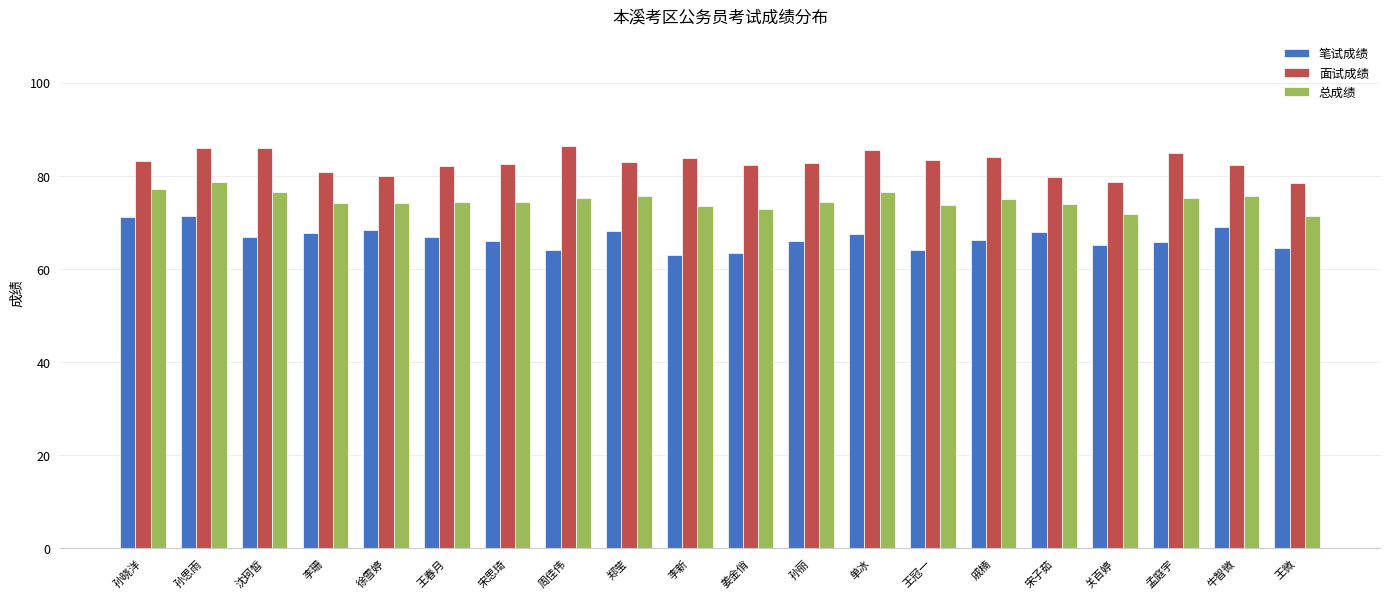

Which series has the largest total across all categories?

面试成绩